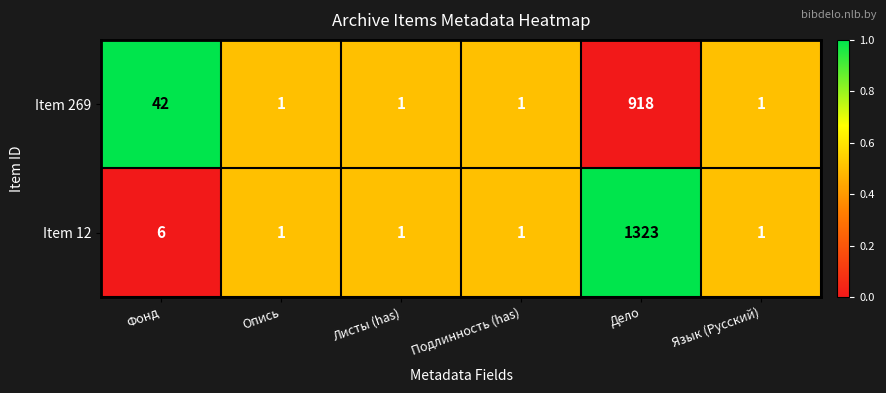

How many categories are shown in the chart?

6